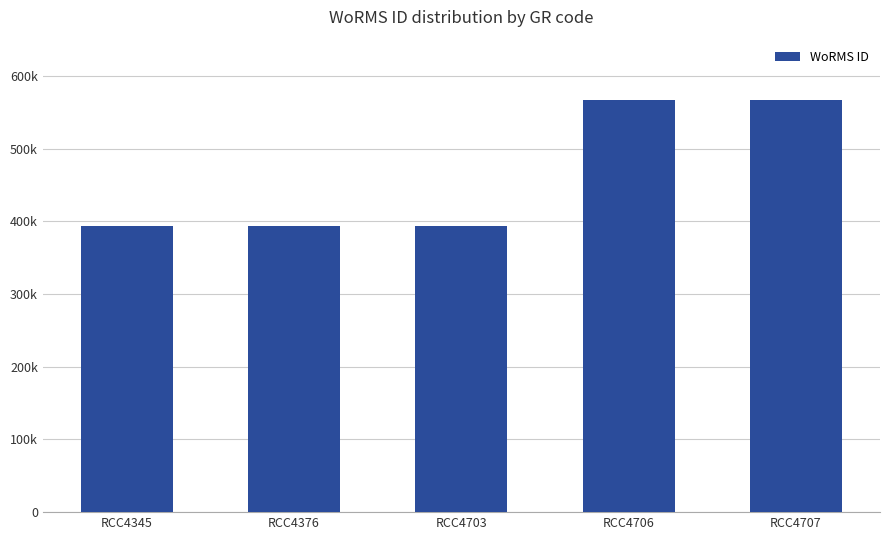

What is the greatest value displayed?

567587